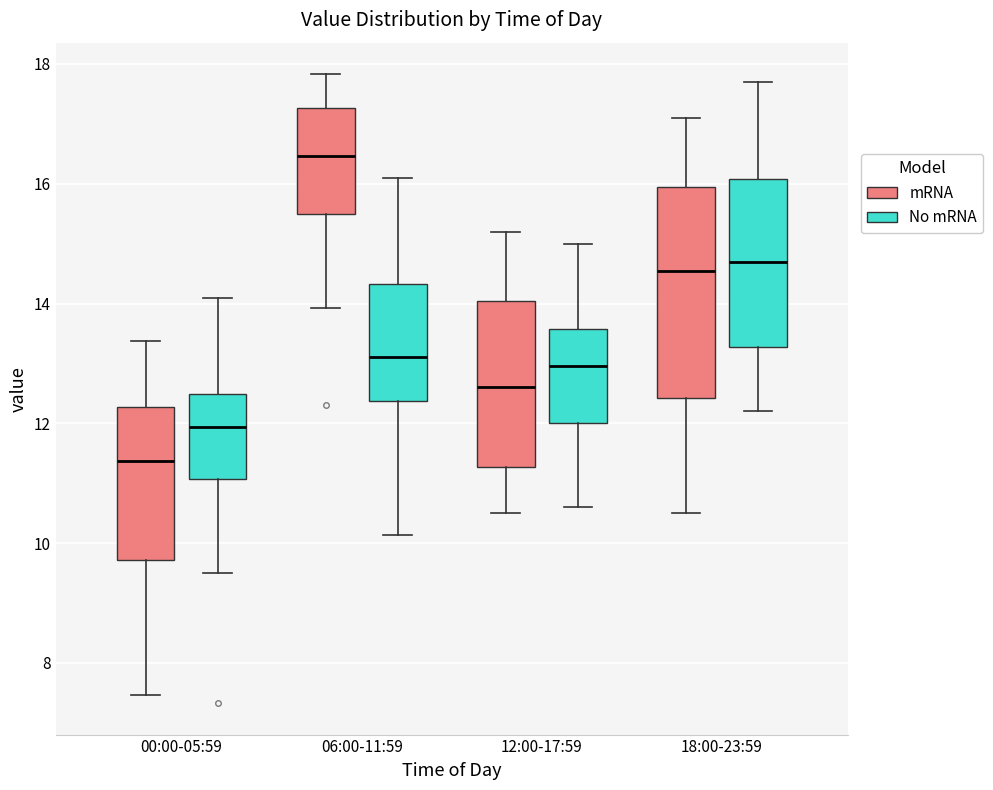

Which box's median line is the lowest?

00:00-05:59 (mRNA)